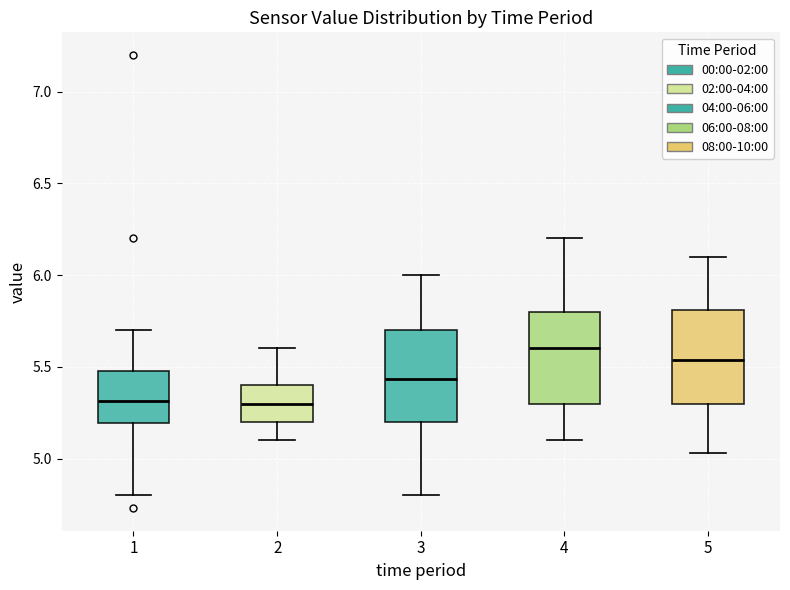

Where is the upper edge of the box at x = 2 on the y-axis? The values are not printed on the chart, so give them approximately, as read against the axis.

5.40